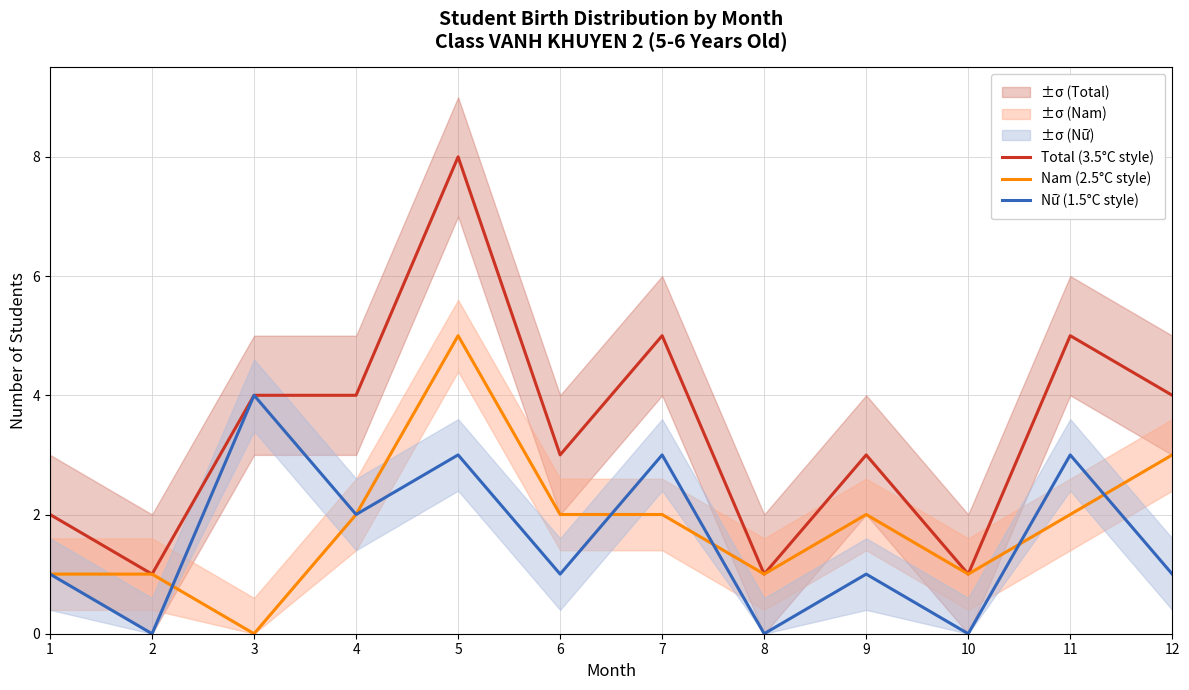

What is the difference between the highest and lowest values at 3?

4